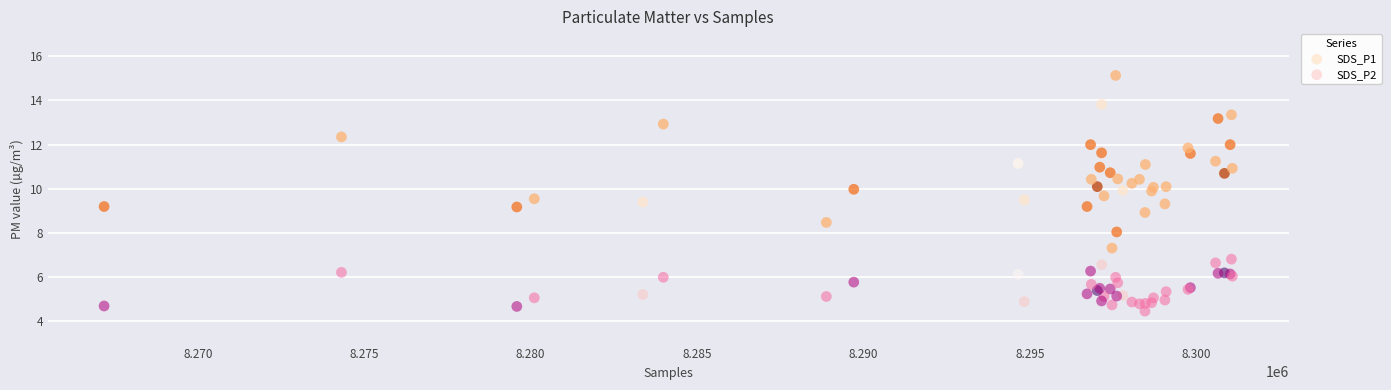

Which series has the widest spread of Y values?

SDS_P1